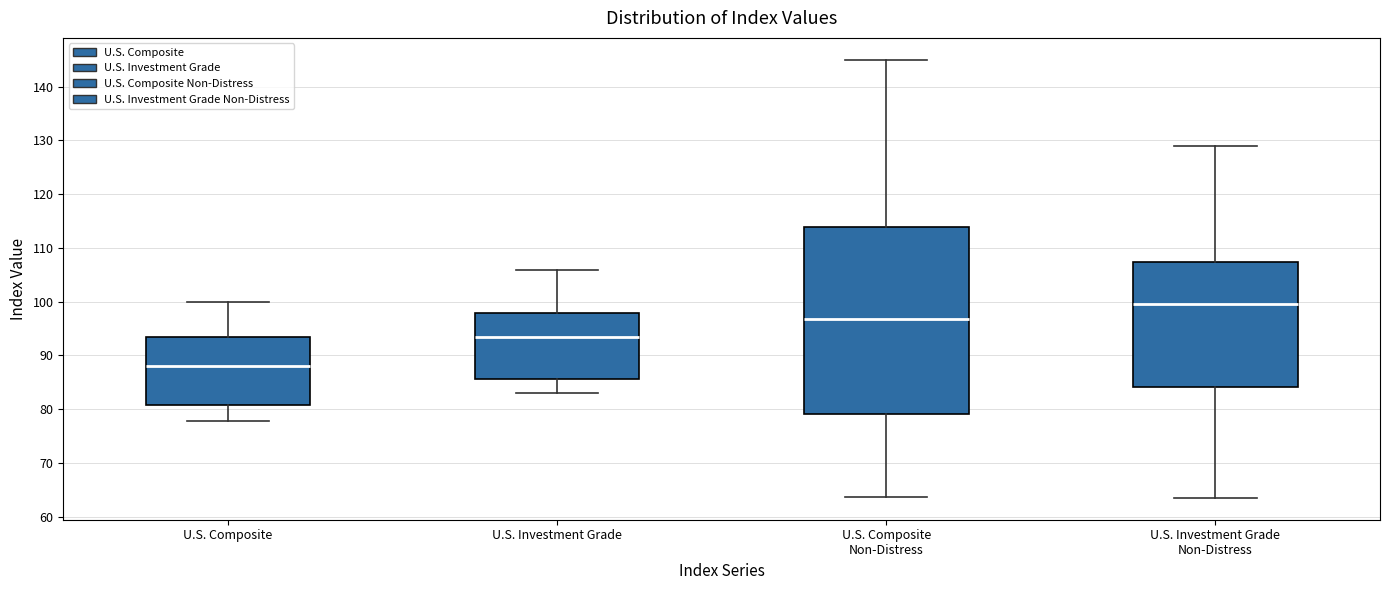

Which box's median line is the highest?

U.S. Investment Grade Non-Distress